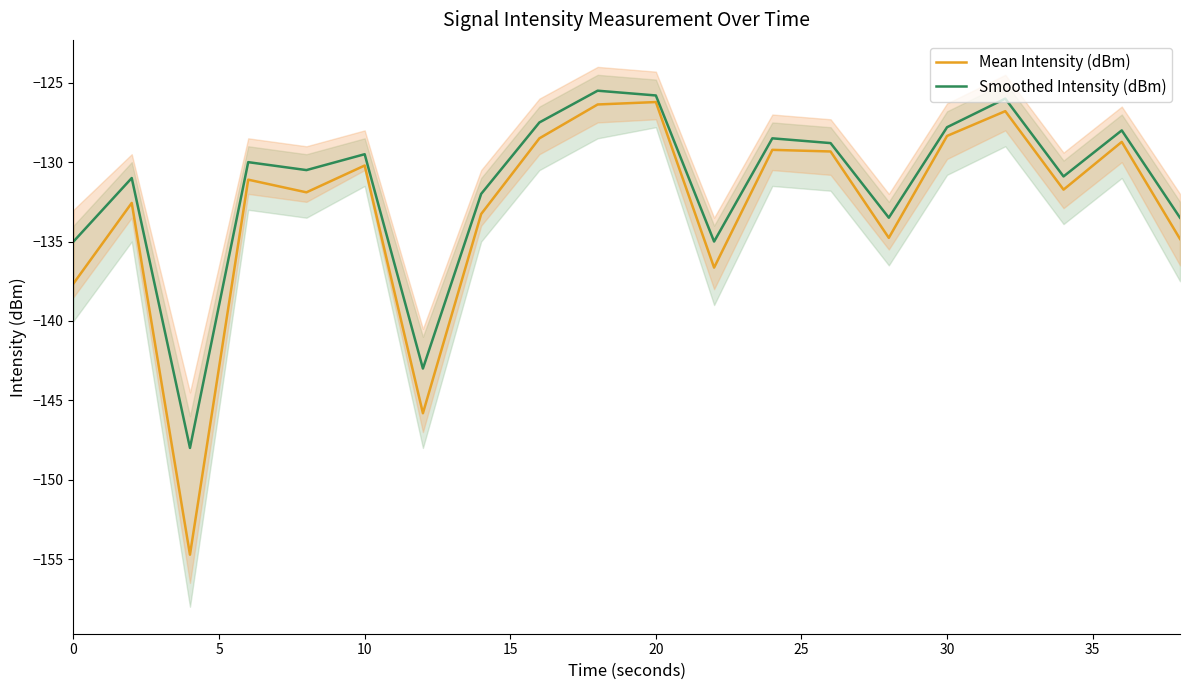

Which series has the largest range (max minus min)?

Mean Intensity (dBm)